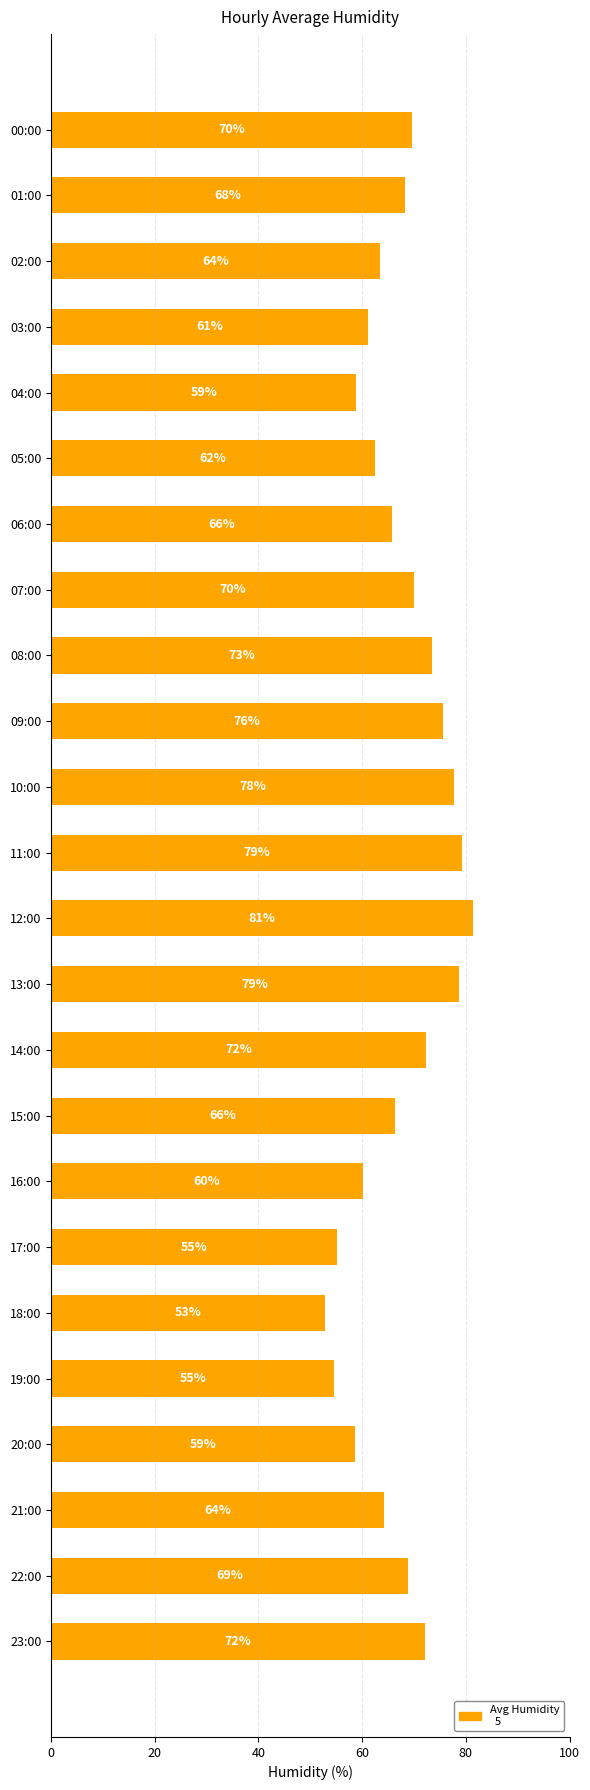

Read the value at 07:00.

70.1